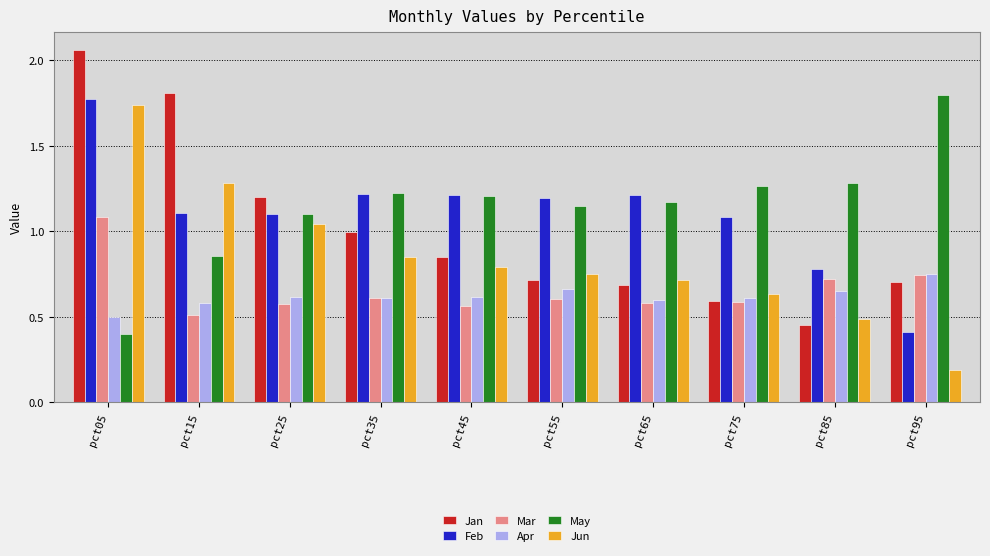

Does the chart contain stacked bars?

No